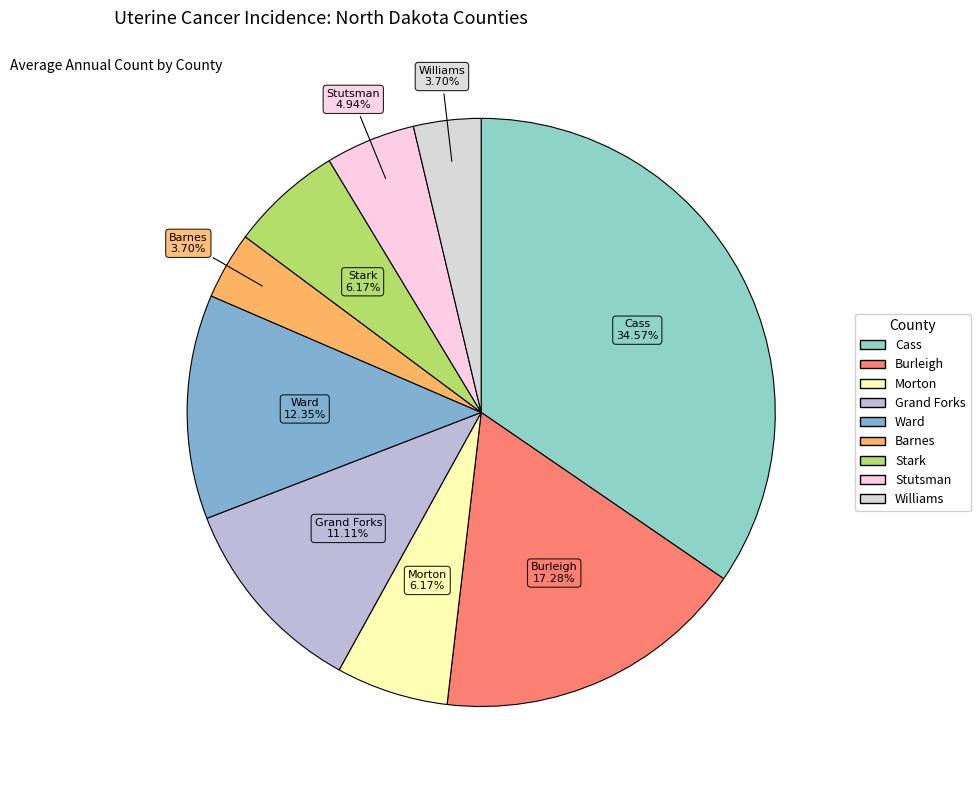

Count the number of slices in the pie.

9